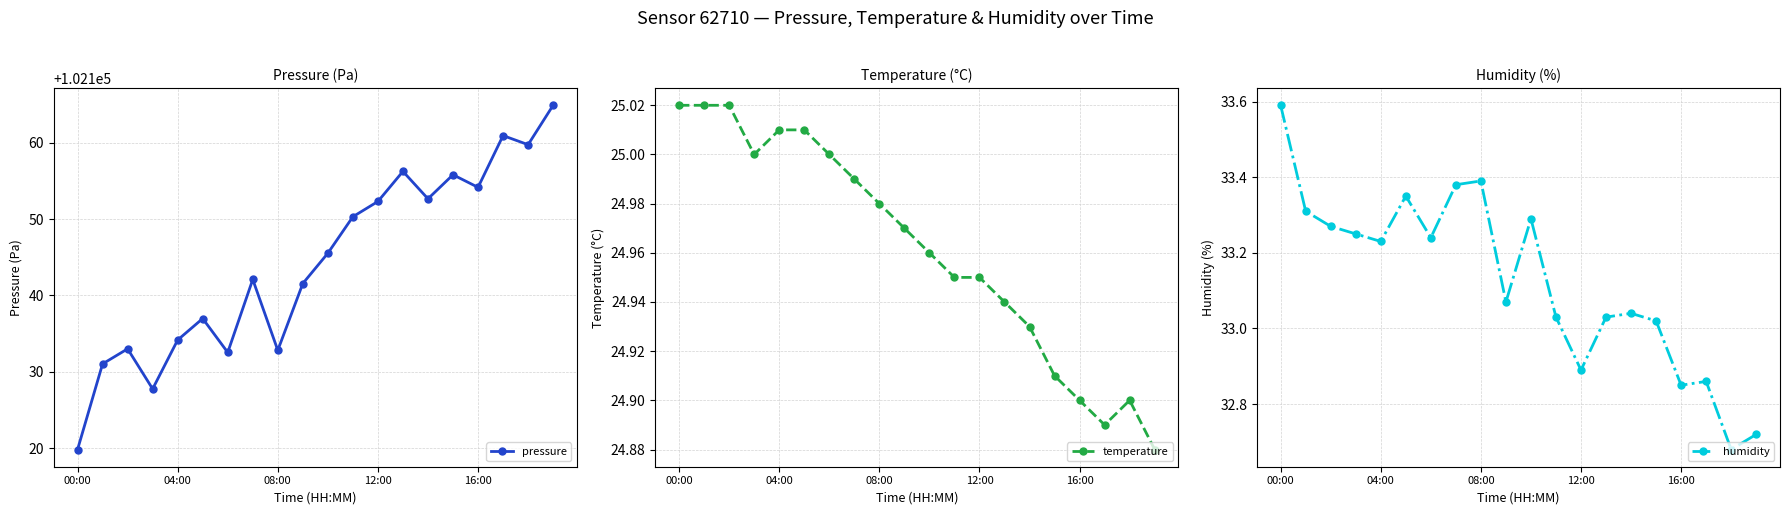

At which category does the chart reach its peak across all series?

19